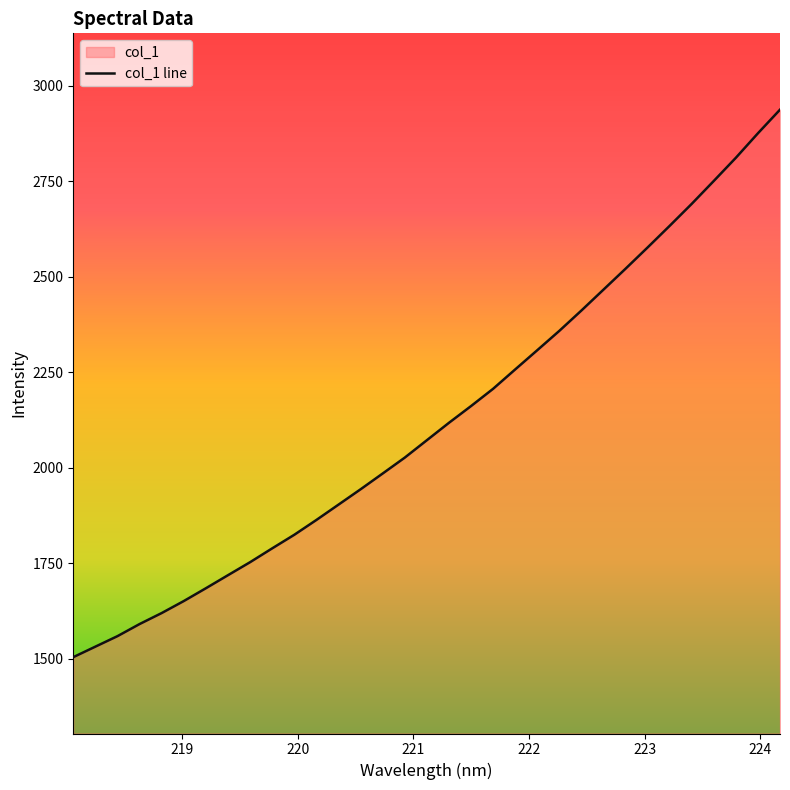

How many lines are shown in the chart?

1